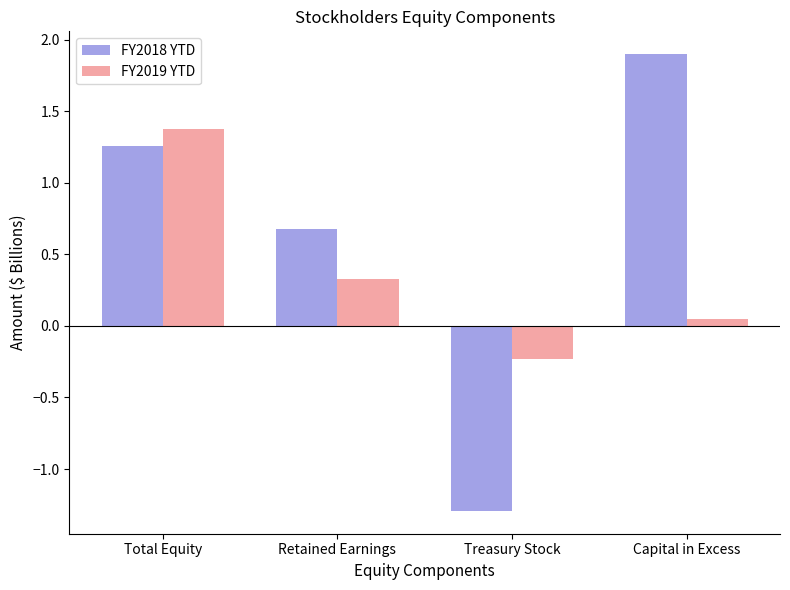

What are all the series names shown in the legend?

FY2018 YTD, FY2019 YTD